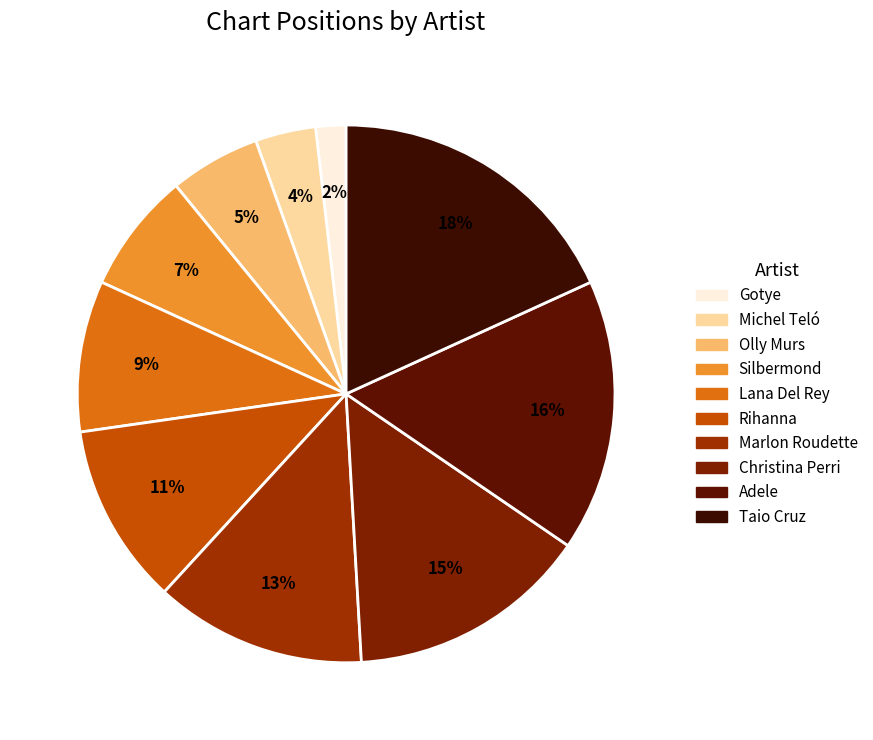

Count the number of slices in the pie.

10